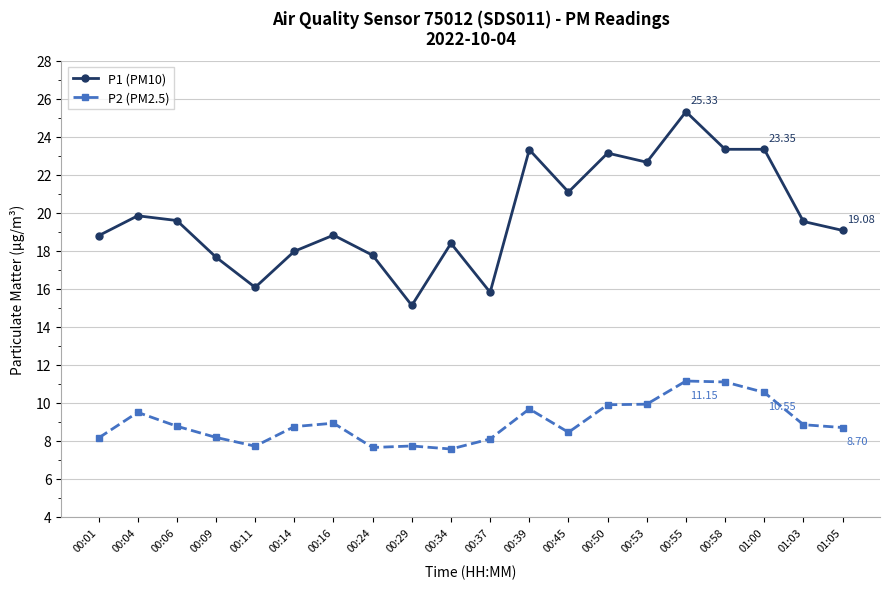

True or false: P2 (PM2.5) and P1 (PM10) intersect in this chart.

False